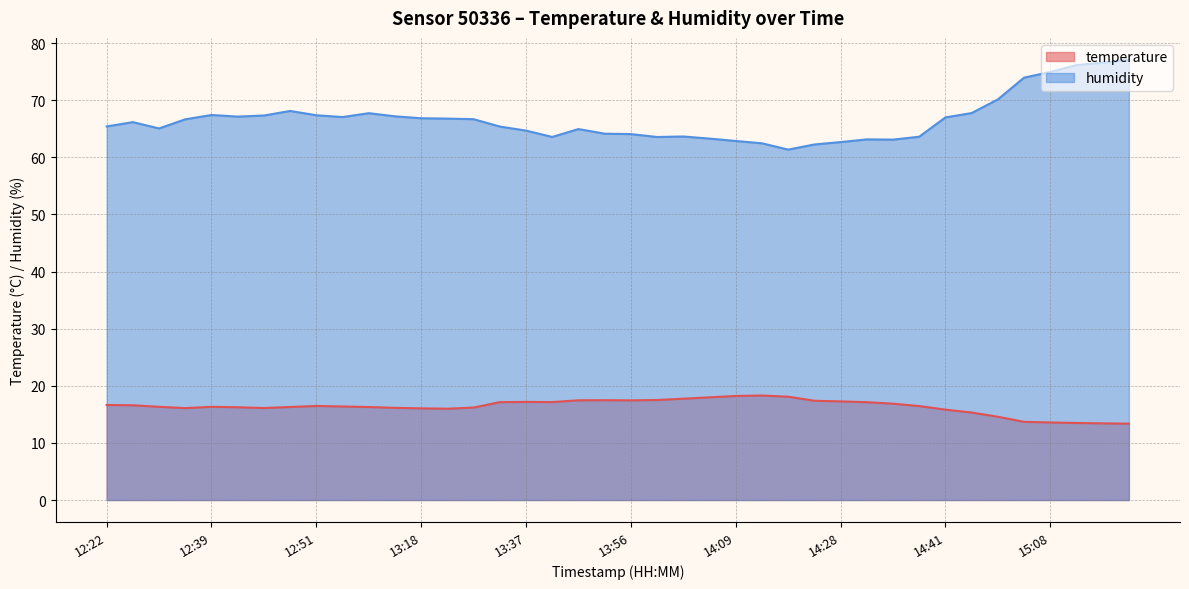

What is the approximate value of temperature at 14:51?

14.6